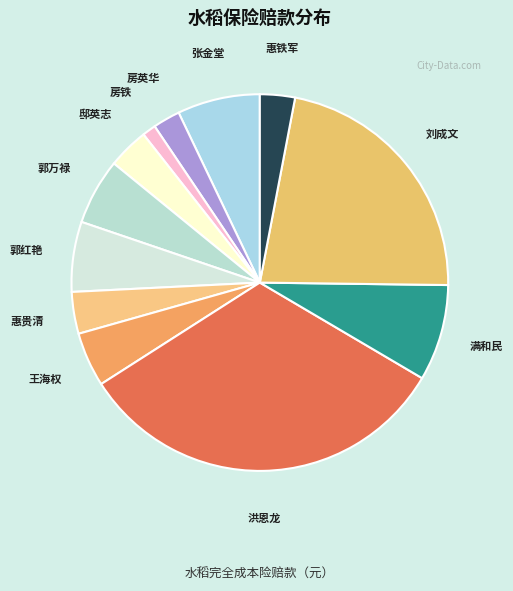

Approximately how many times larger is the value at 满和民 compared to 惠铁军?

2.8